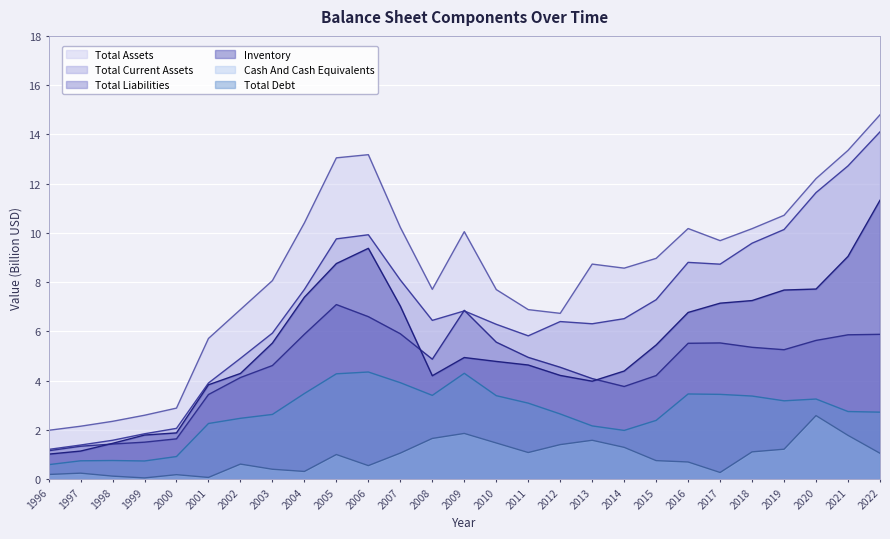

True or false: Cash And Cash Equivalents and Total Current Assets intersect in this chart.

False